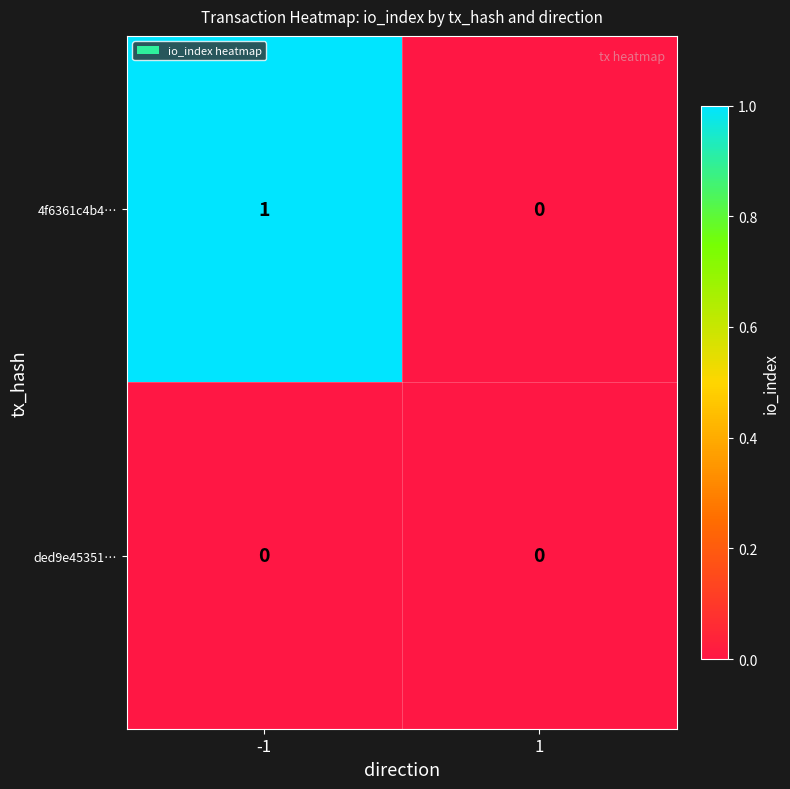

List the series in order of their overall mean, lowest first.

ded9e45351…, 4f6361c4b4…